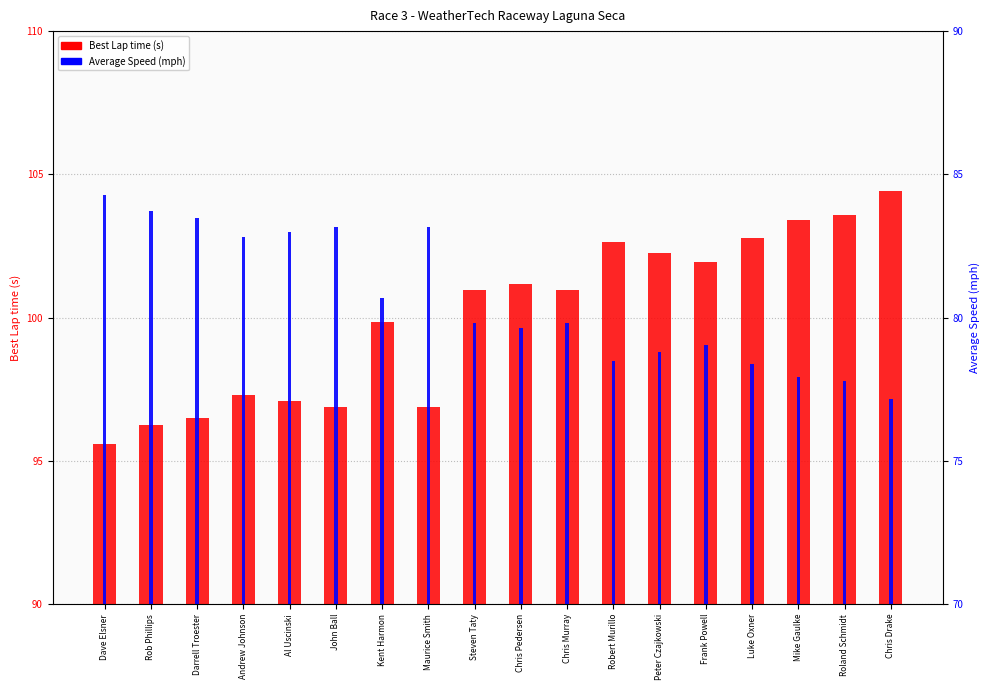

What is the label of the 1st bar from the right?

Chris Drake